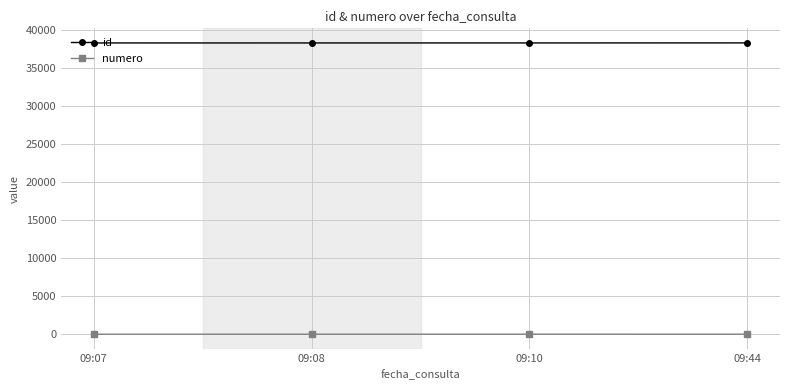

How many values in the id series are below 38268?

2